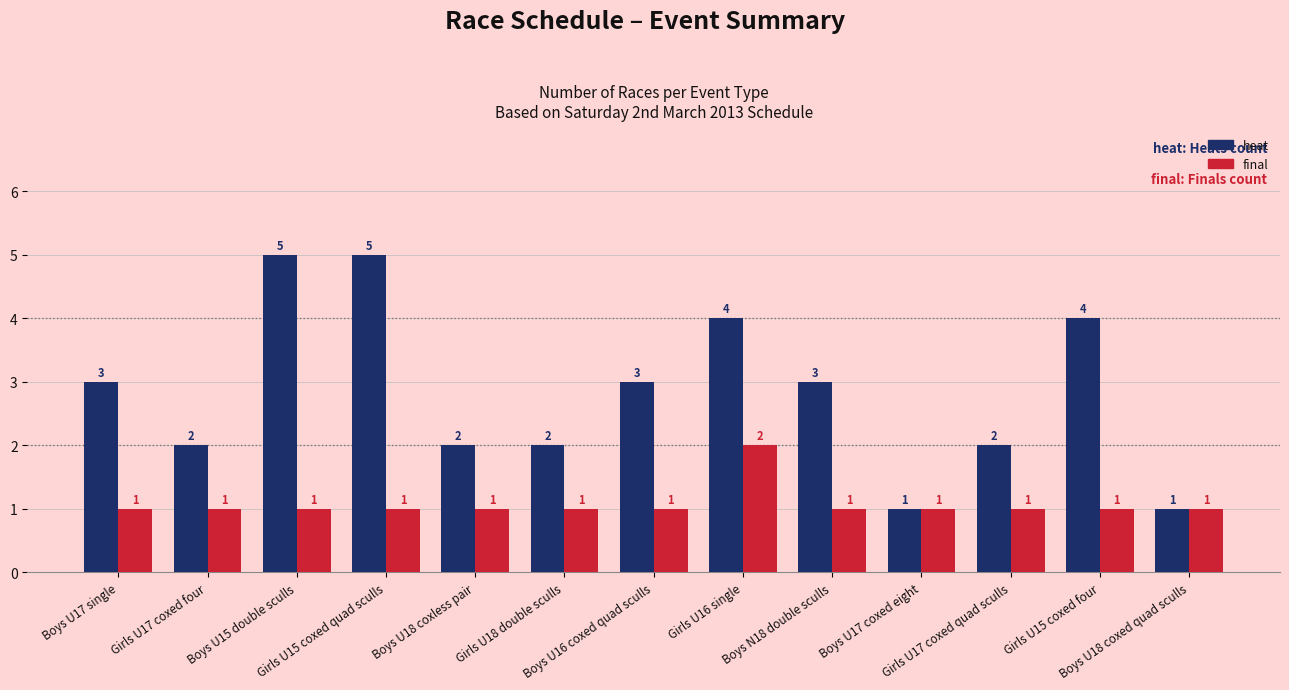

At Boys U17 single, list the series in order from largest to smallest.

heat, final